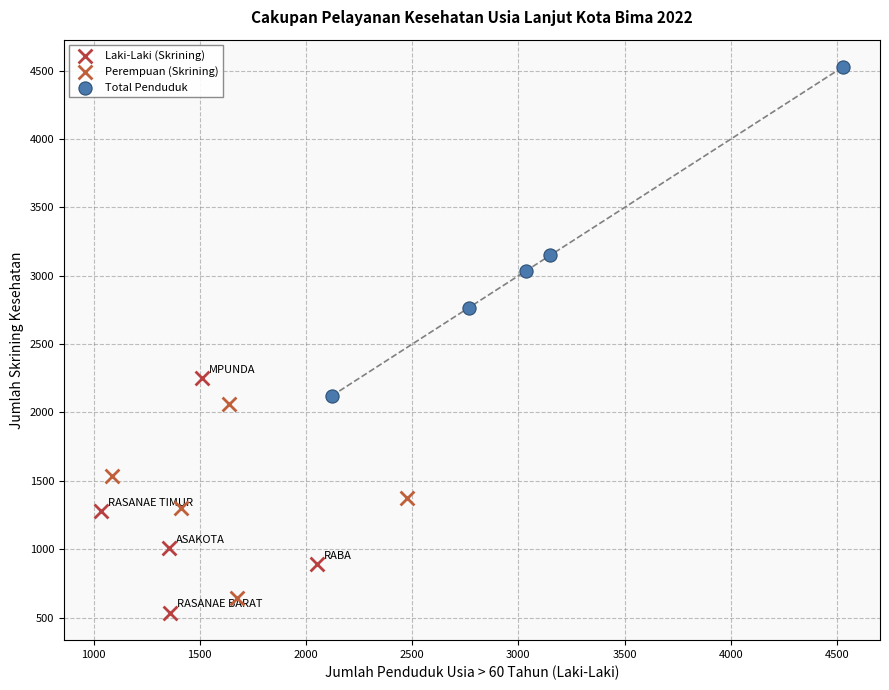

Which series has the widest spread of Y values?

Total Penduduk